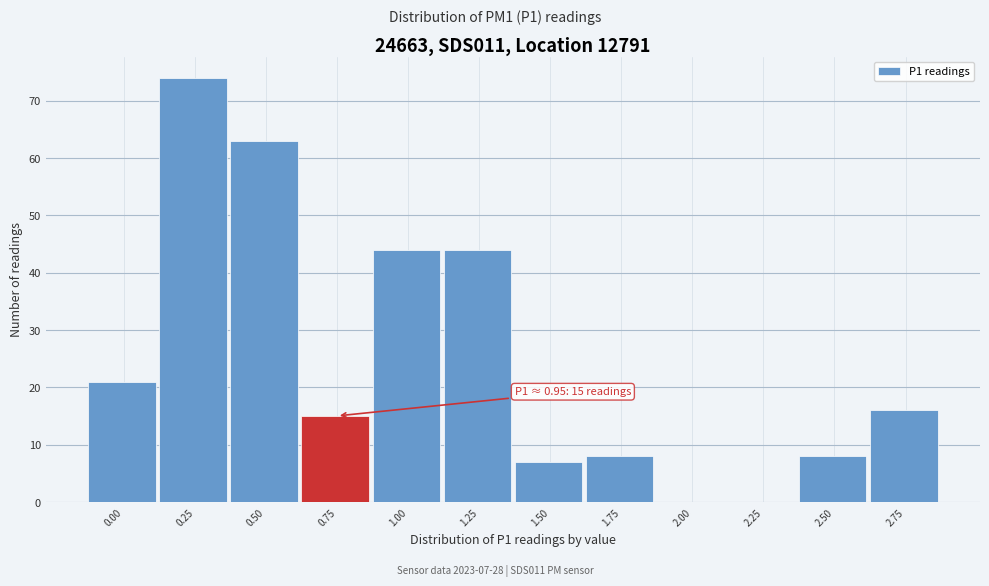

Reading left to right, list all the values displayed in this chart.

0.00=21	0.25=74	0.50=63	0.75=15	1.00=44	1.25=44	1.50=7	1.75=8	2.00=0	2.25=0	2.50=8	2.75=16